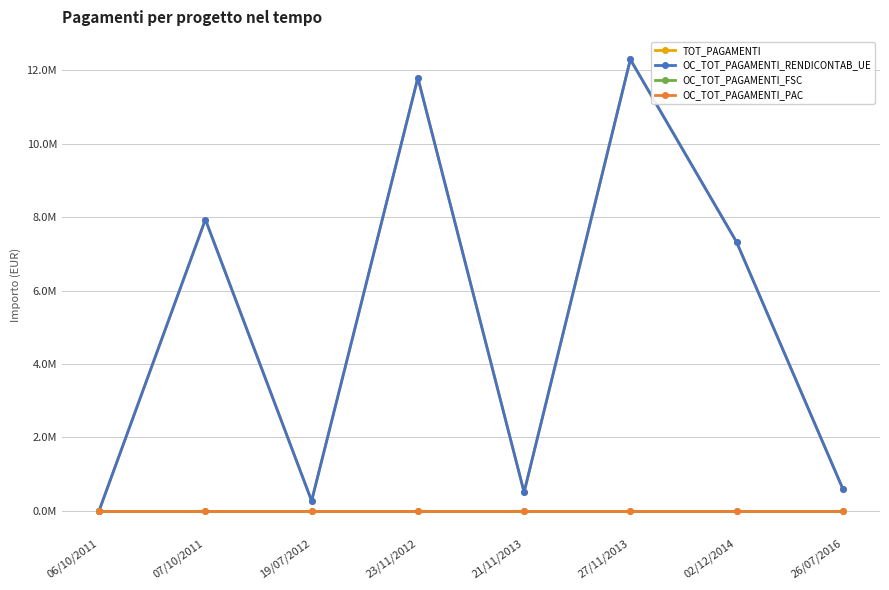

Reading left to right, list all the values displayed in this chart.

TOT_PAGAMENTI: 0.0	7936000.0	264000.0	11800000.0	500000.0	12300000.0	7321906.3	592593.7
OC_TOT_PAGAMENTI_RENDICONTAB_UE: 0.0	7936000.0	264000.0	11800000.0	500000.0	12300000.0	7321906.3	592593.7
OC_TOT_PAGAMENTI_FSC: 0.0	0.0	0.0	0.0	0.0	0.0	0.0	0.0
OC_TOT_PAGAMENTI_PAC: 0.0	0.0	0.0	0.0	0.0	0.0	0.0	0.0